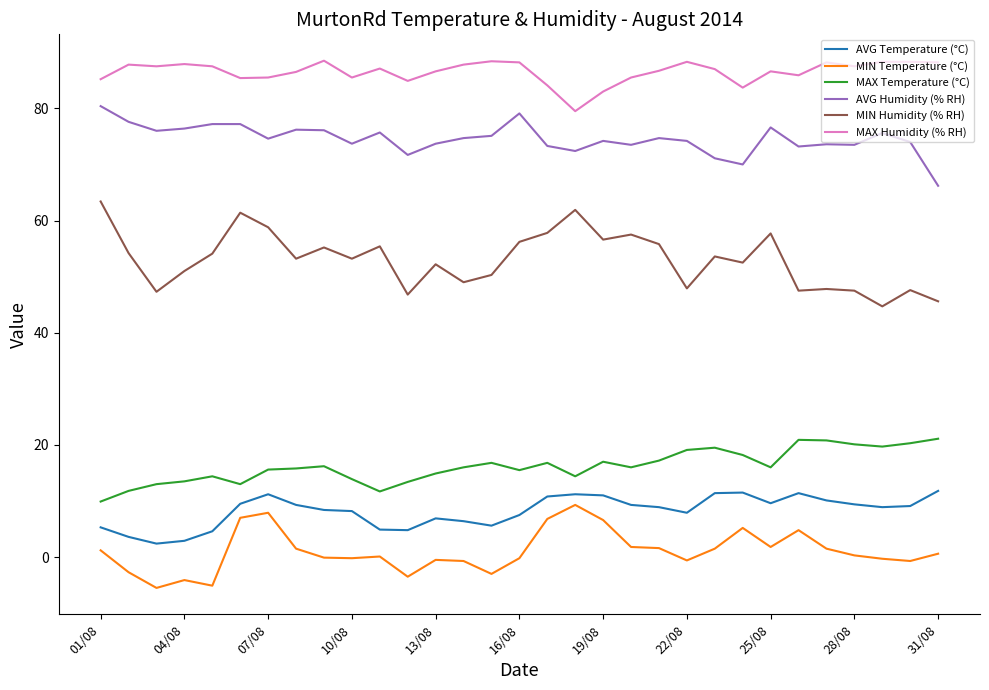

At how many categories does at least one series exceed 65?

31